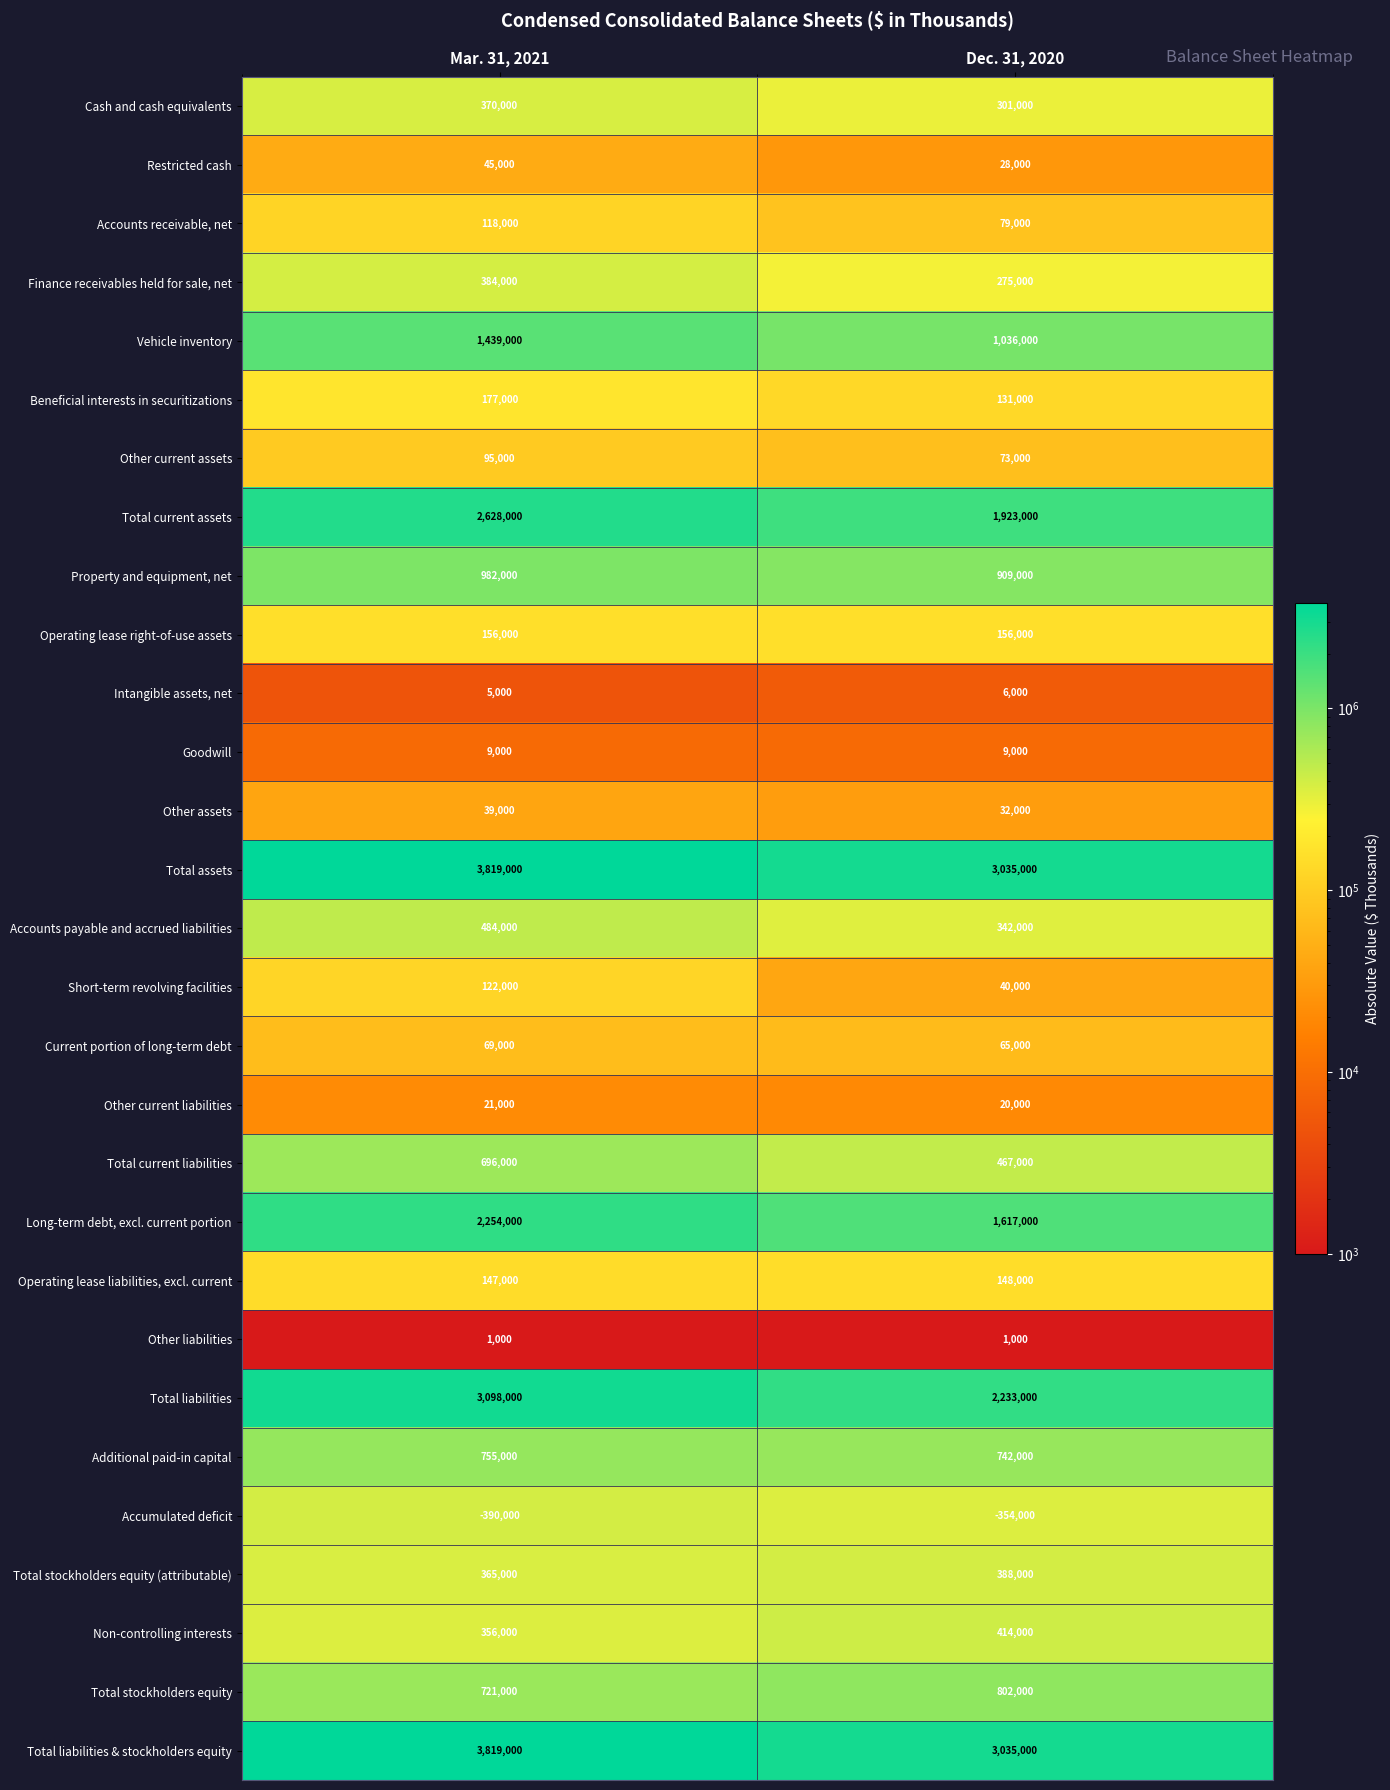

How many distinct data groups are displayed?

29